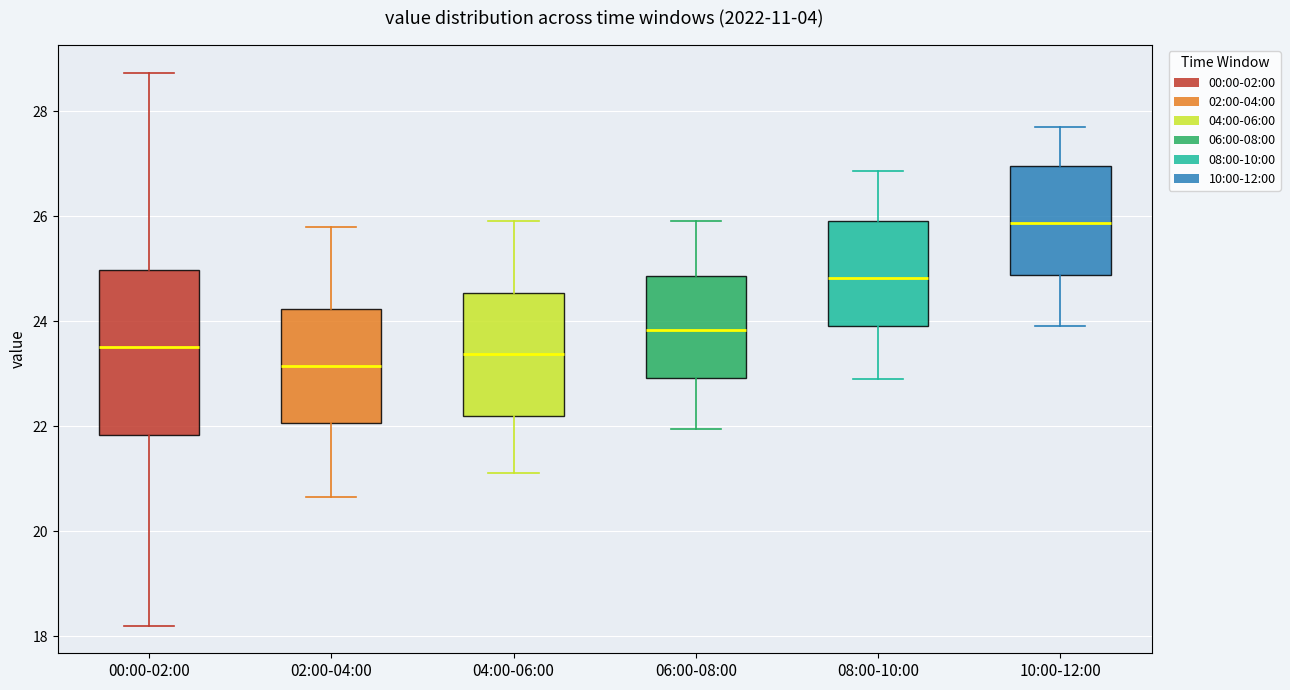

Where does the lower whisker of the box for 02:00-04:00 end on the y-axis? The values are not printed on the chart, so give them approximately, as read against the axis.

20.6